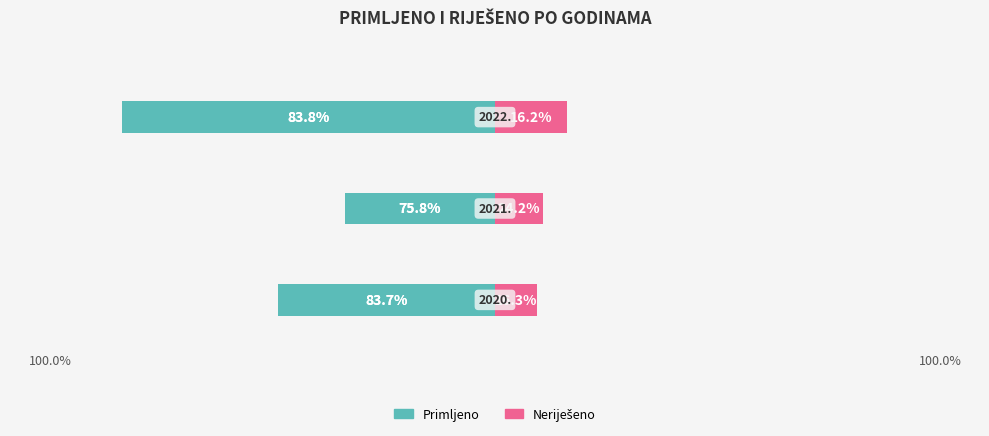

Which series changed the most between −80 and −60?

Primljeno